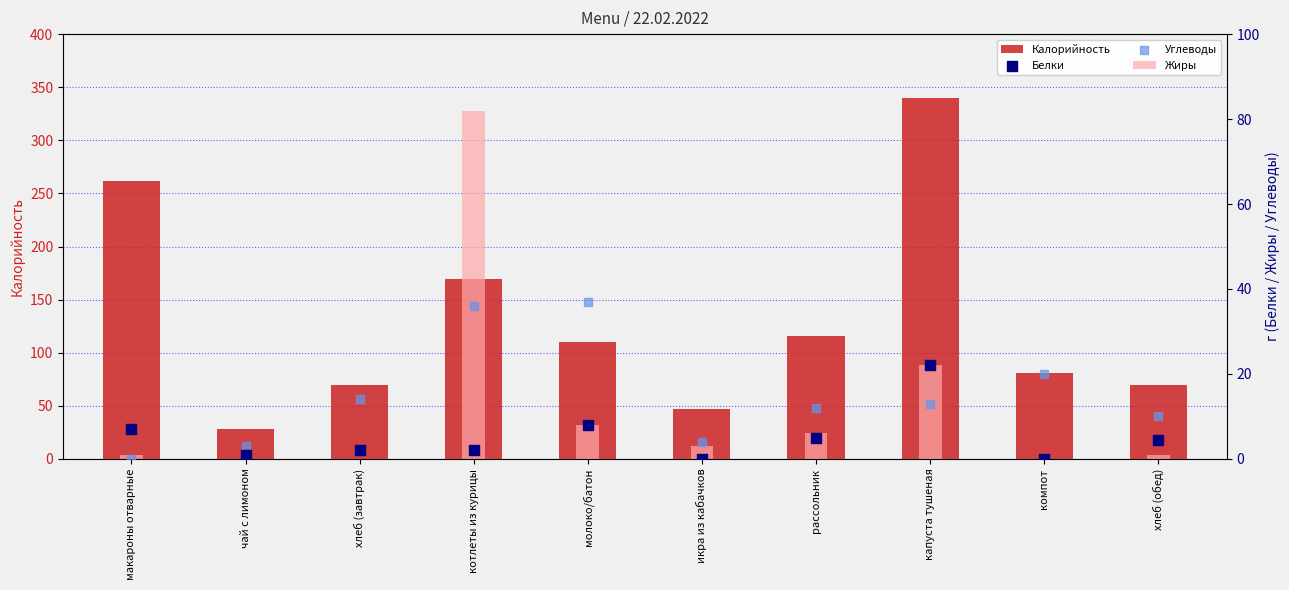

At which category is the sum across all series the highest?

капуста тушеная